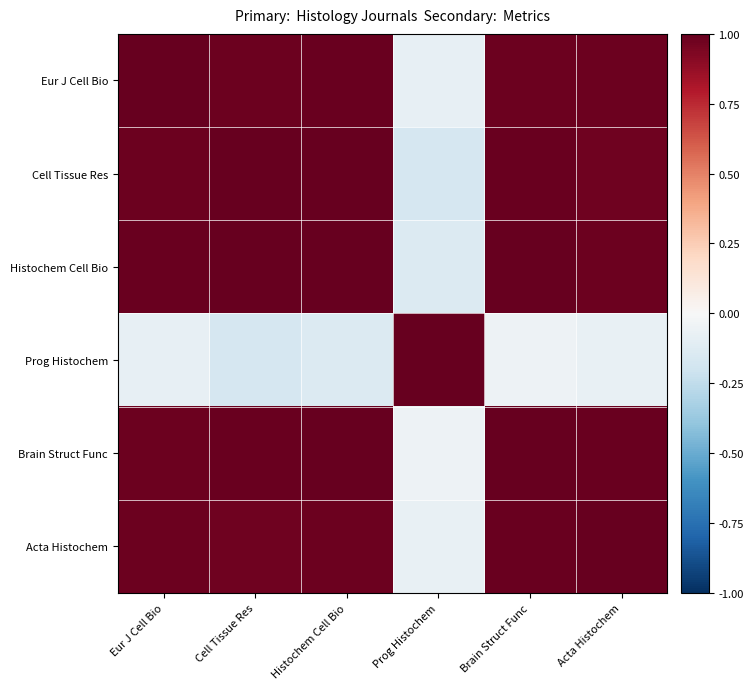

Which series has the largest range (max minus min)?

Cell Tissue Res